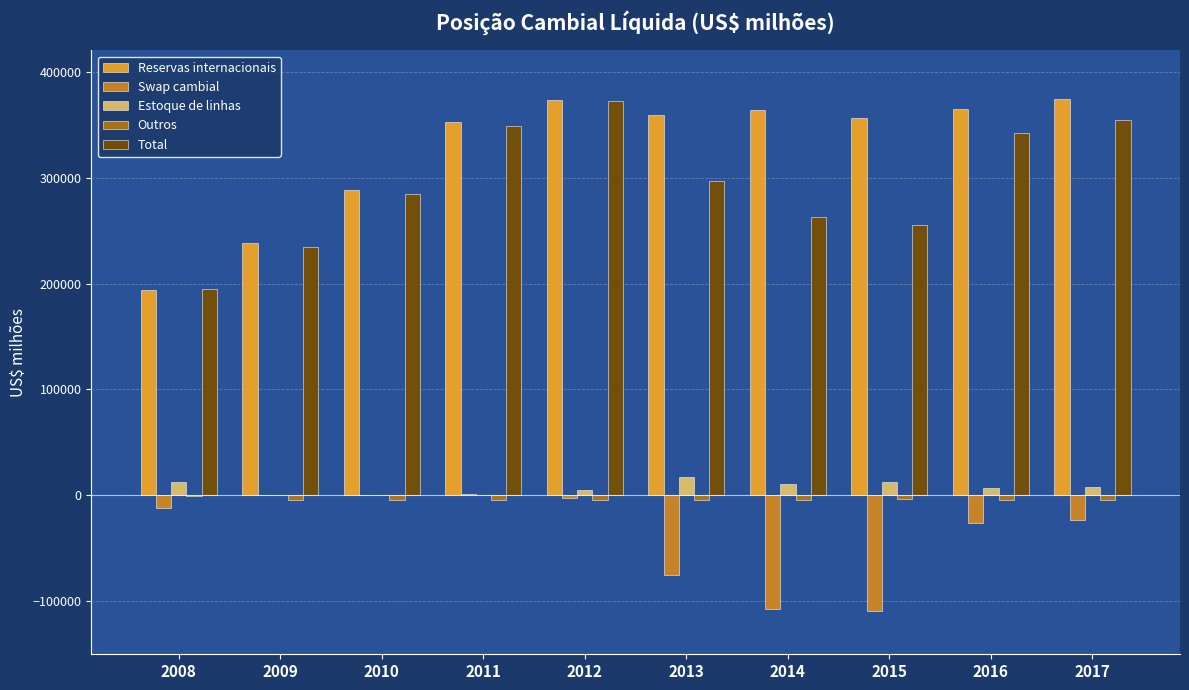

At which label is Swap cambial closest to -53850?

2013